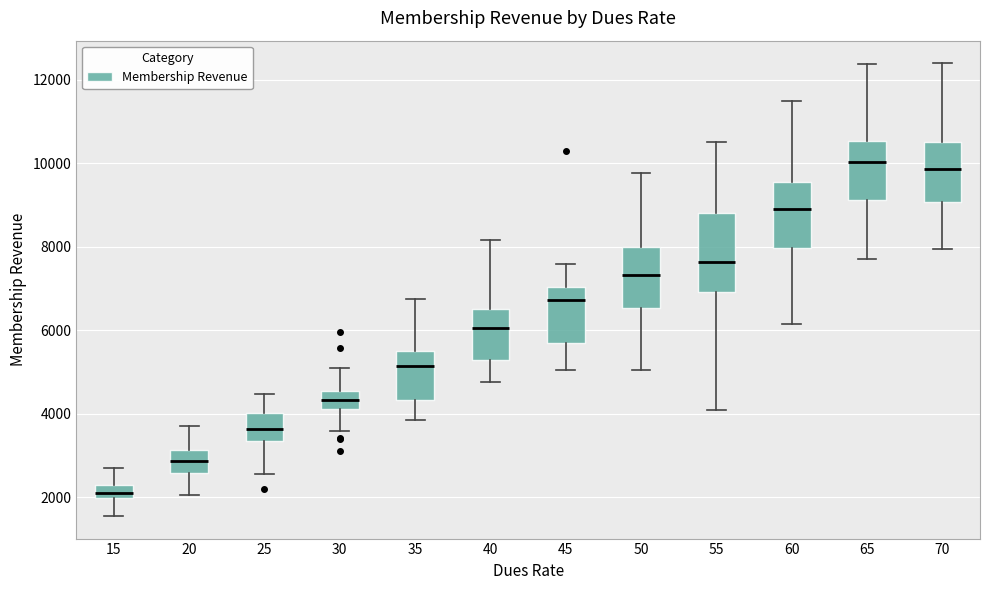

Where does the upper whisker of the box at x = 15 end on the y-axis? The values are not printed on the chart, so give them approximately, as read against the axis.

2600